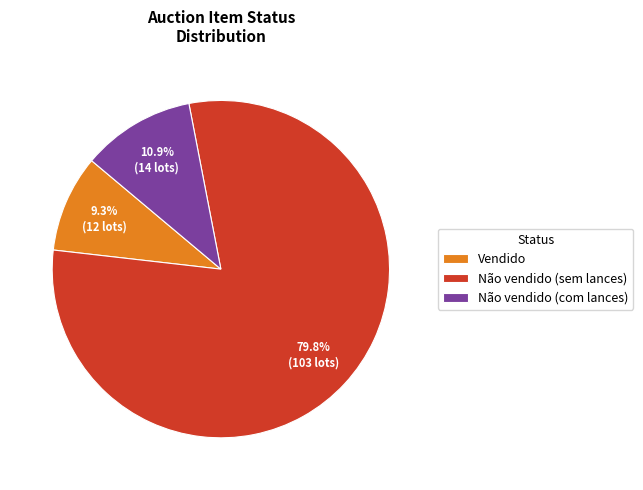

Approximately how many times larger is the value at Não vendido (com lances) compared to Vendido?

1.2